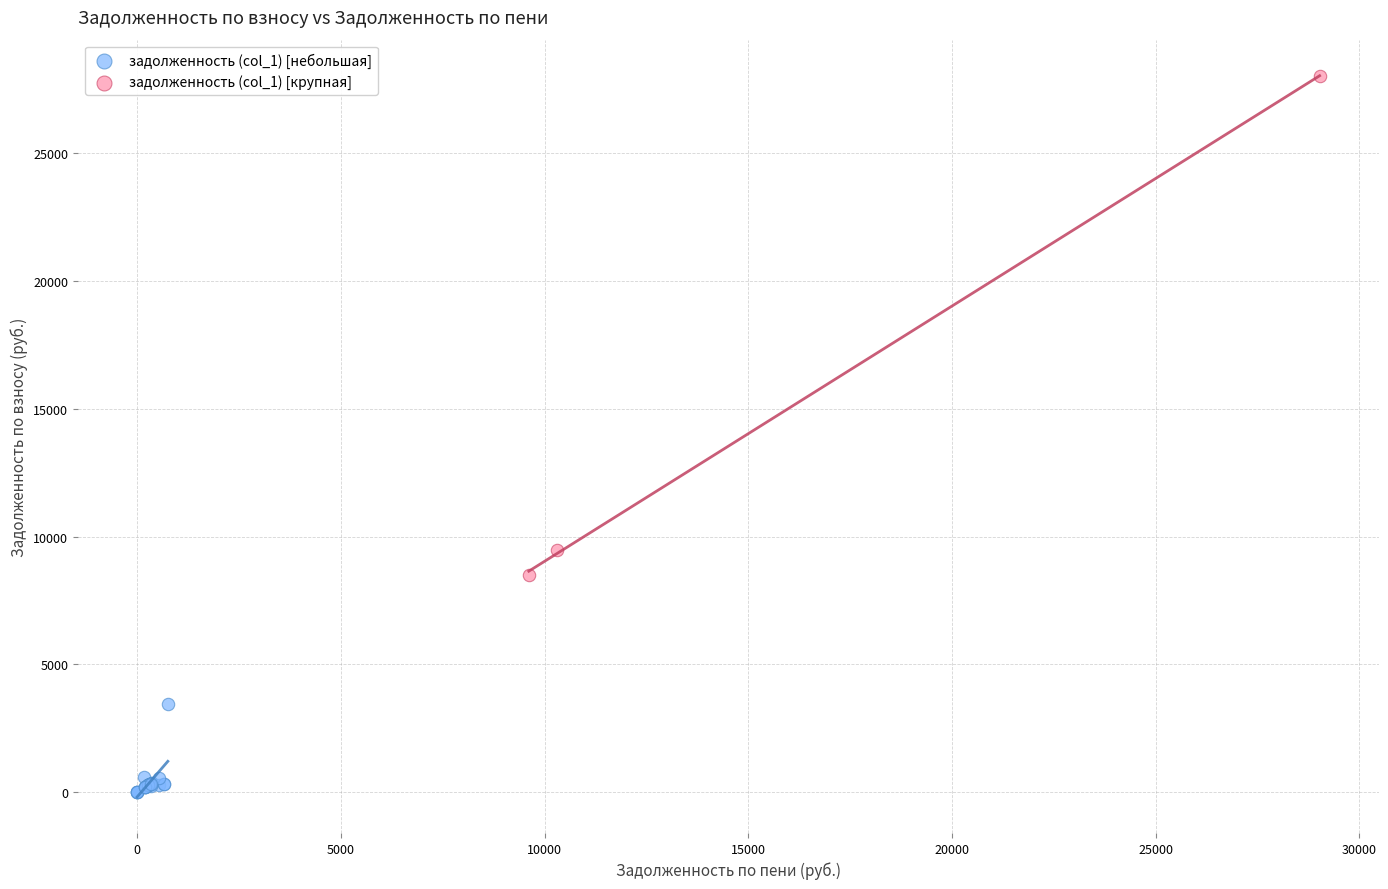

What are all the series names shown in the legend?

задолженность (col_1) [небольшая], задолженность (col_1) [крупная]